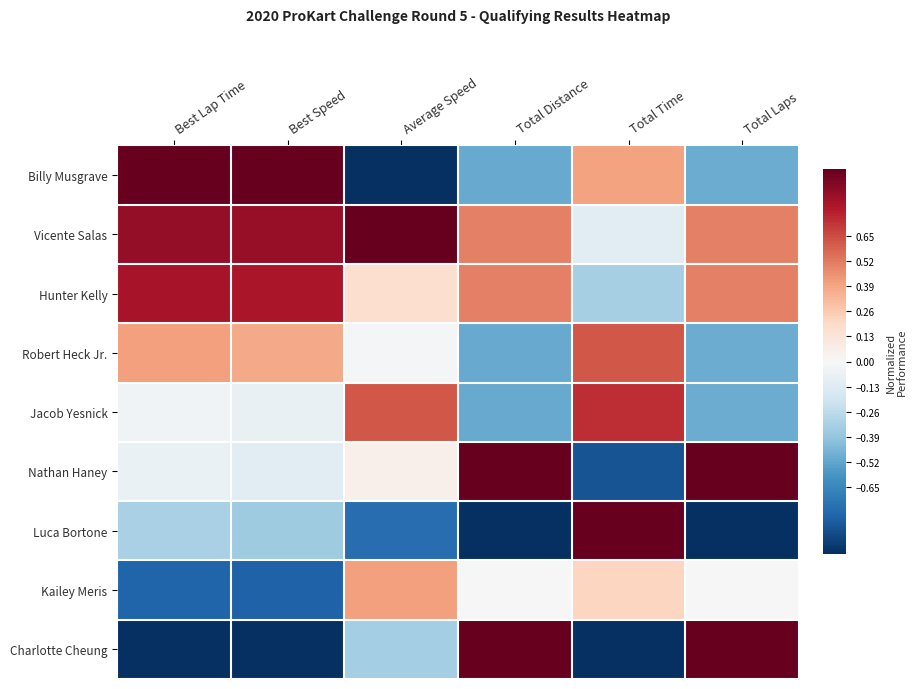

Rank the series by their maximum value, from highest to lowest.

Billy Musgrave, Vicente Salas, Nathan Haney, Luca Bortone, Charlotte Cheung, Hunter Kelly, Jacob Yesnick, Robert Heck Jr., Kailey Meris